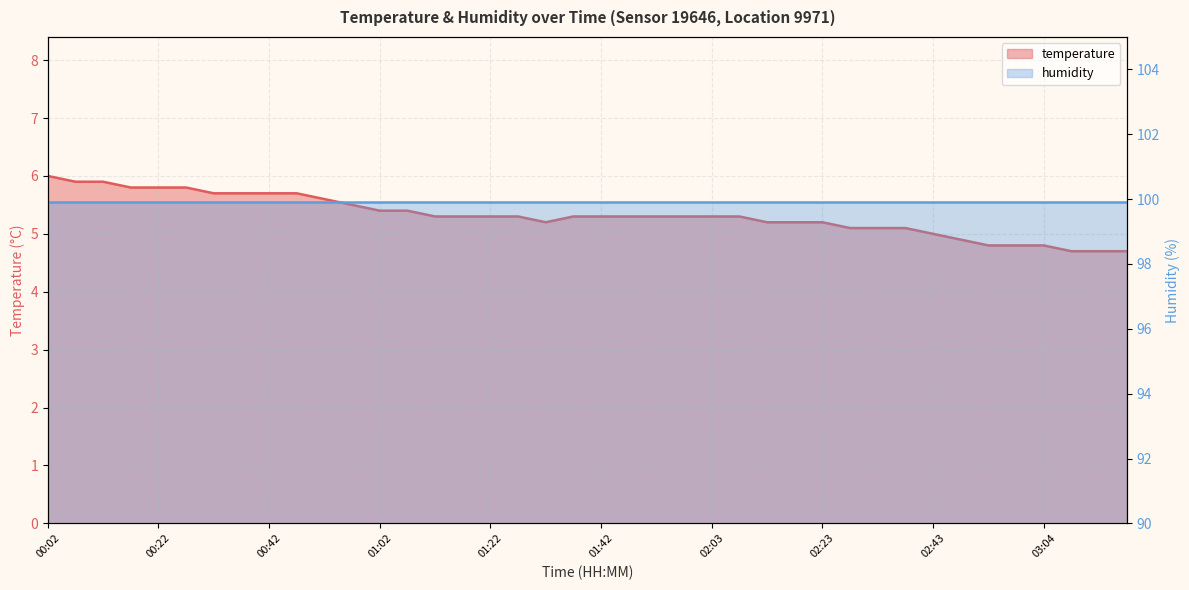

Reading right to left, extract all data points from this chart.

4.7	4.7	4.7	4.8	4.8	4.8	4.9	5.0	5.1	5.1	5.1	5.2	5.2	5.2	5.3	5.3	5.3	5.3	5.3	5.3	5.3	5.2	5.3	5.3	5.3	5.3	5.4	5.4	5.5	5.6	5.7	5.7	5.7	5.7	5.8	5.8	5.8	5.9	5.9	6.0